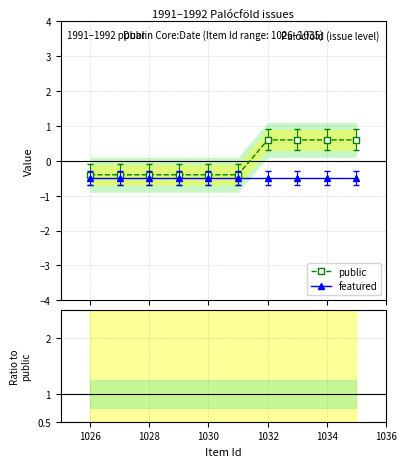

Reading left to right, list all the values displayed in this chart.

public: -0.4	-0.4	-0.4	-0.4	-0.4	-0.4	0.6	0.6	0.6	0.6
featured: -0.5	-0.5	-0.5	-0.5	-0.5	-0.5	-0.5	-0.5	-0.5	-0.5
featured/public: 0.0	0.0	0.0	0.0	0.0	0.0	0.0	0.0	0.0	0.0